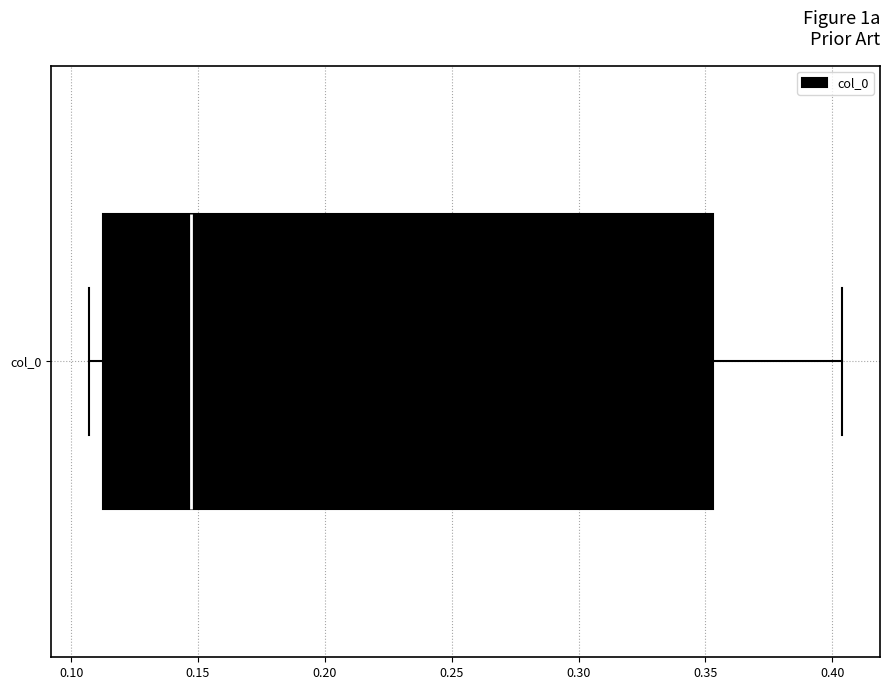

Read this box plot against the x-axis: the position of the median line, the range covered by the box, and the ends of both whiskers. The values are not printed on the chart, so give them approximately, as read against the axis.

median 0.145, box 0.115 to 0.355, whiskers 0.105 to 0.405